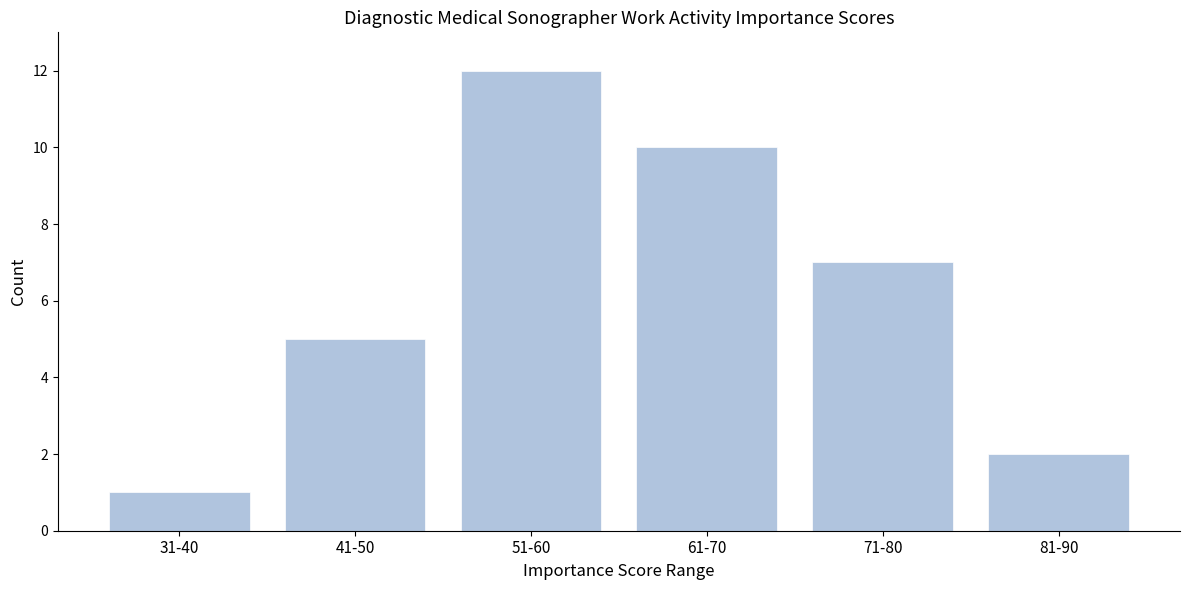

Reading left to right, extract all data points from this chart.

31-40=1	41-50=5	51-60=12	61-70=10	71-80=7	81-90=2